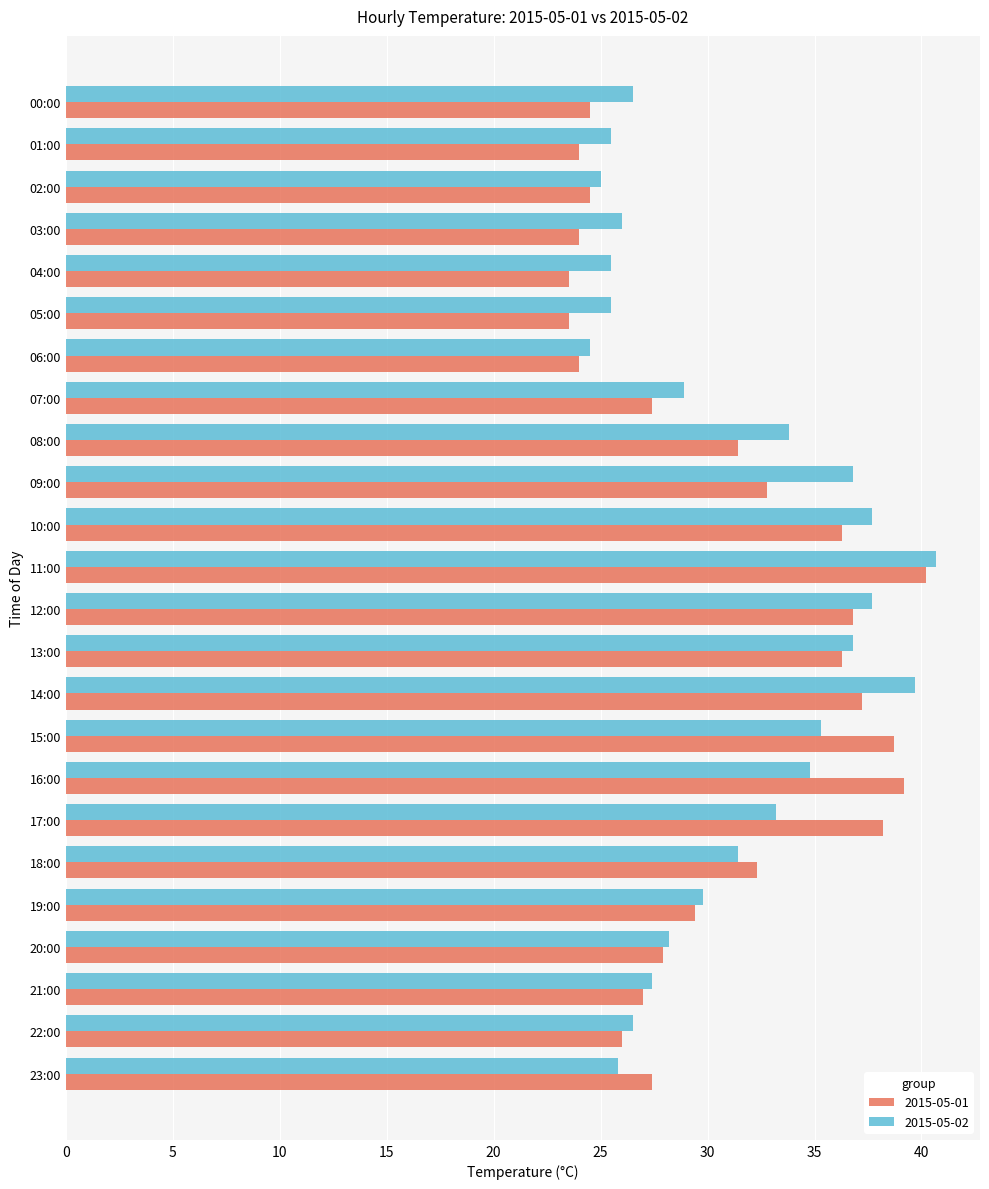

What is the difference between the maximum and minimum values in the 2015-05-02 series?

16.2